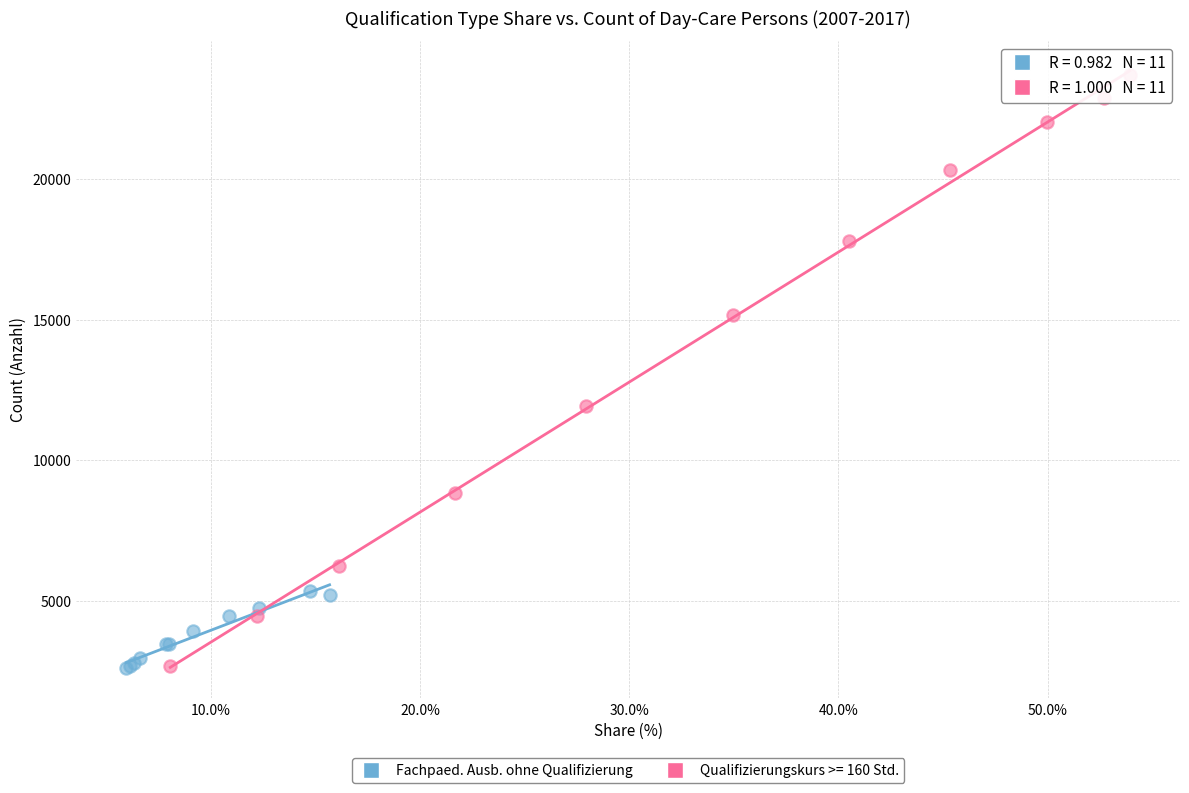

Which series reaches the maximum Y coordinate?

Qualifizierungskurs >= 160 Std.